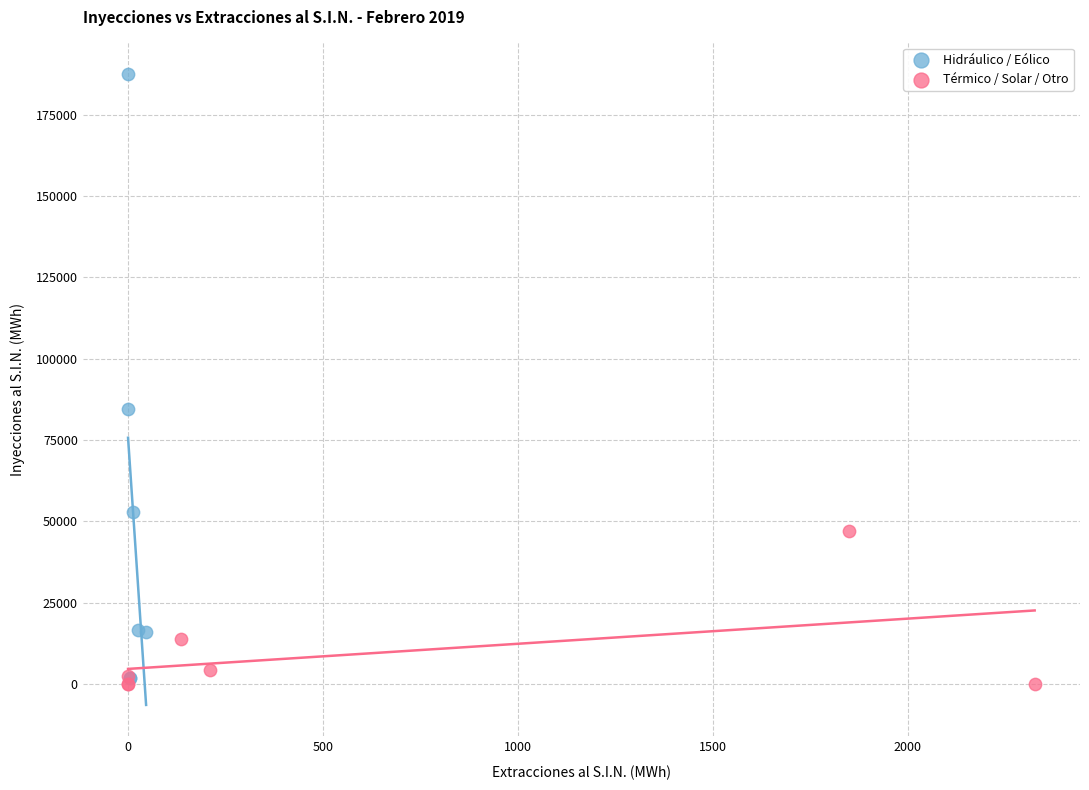

Which series reaches the minimum Y coordinate?

Térmico / Solar / Otro